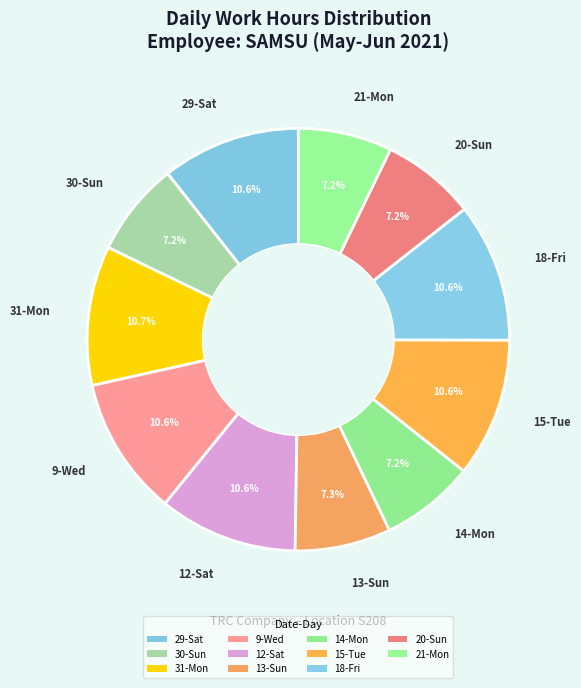

To the nearest percent, what percentage of the pie is 21-Mon?

7%